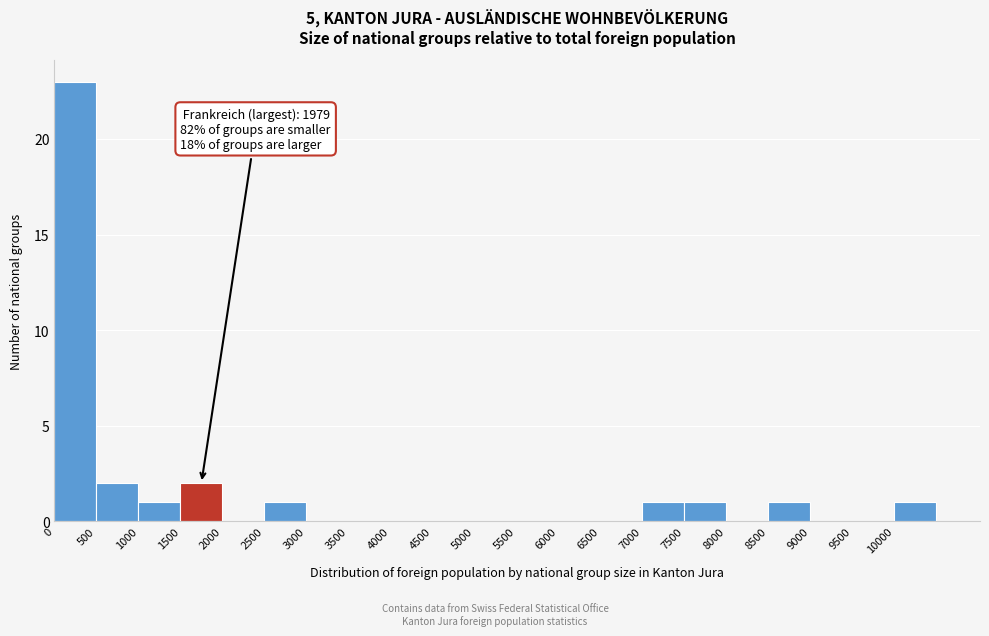

Over which range of the x-axis is the bar tallest?

0 to 500